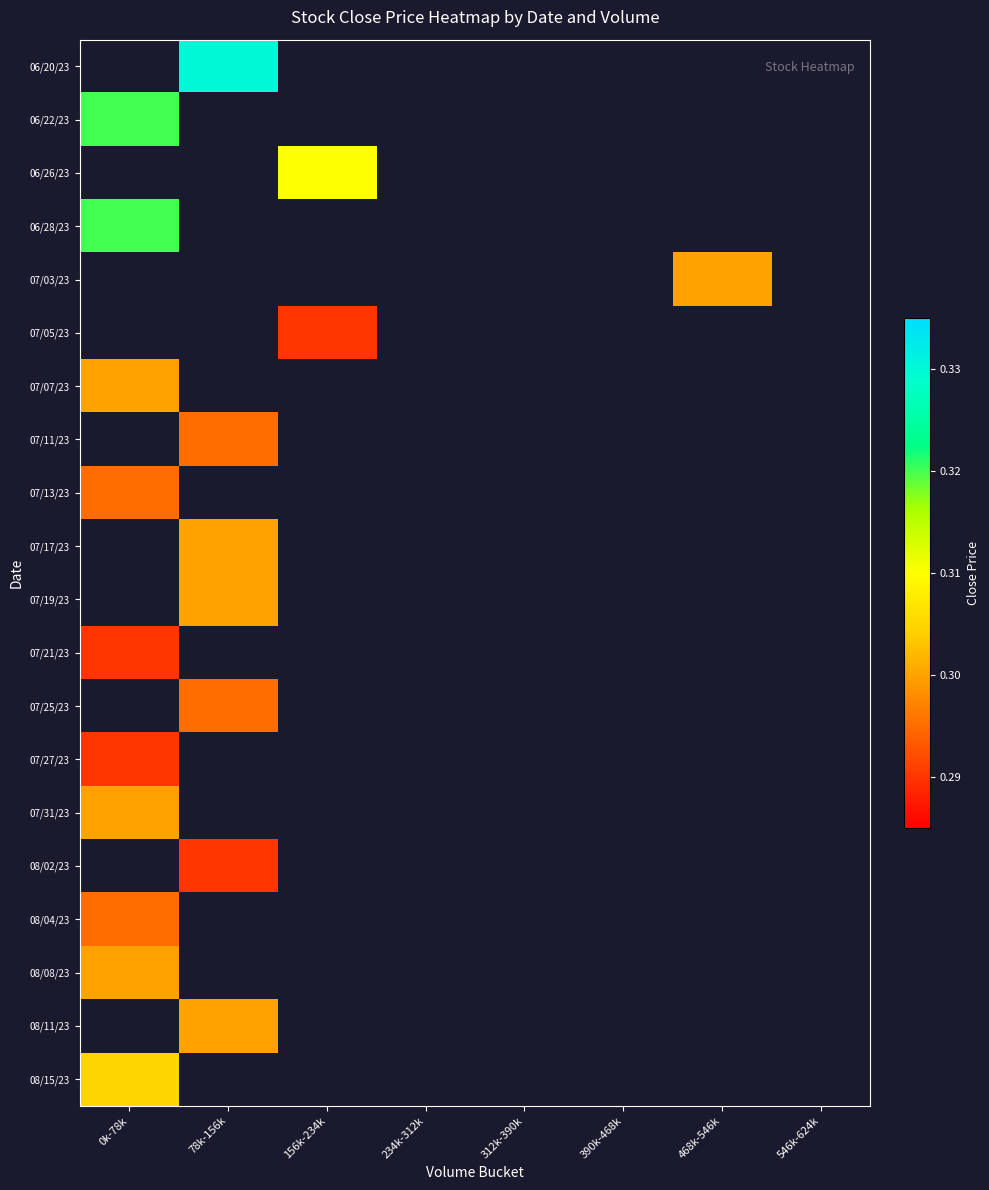

Is the value of 06/26/23 at 0k-78k greater than the value of 08/11/23 at 0k-78k?

No